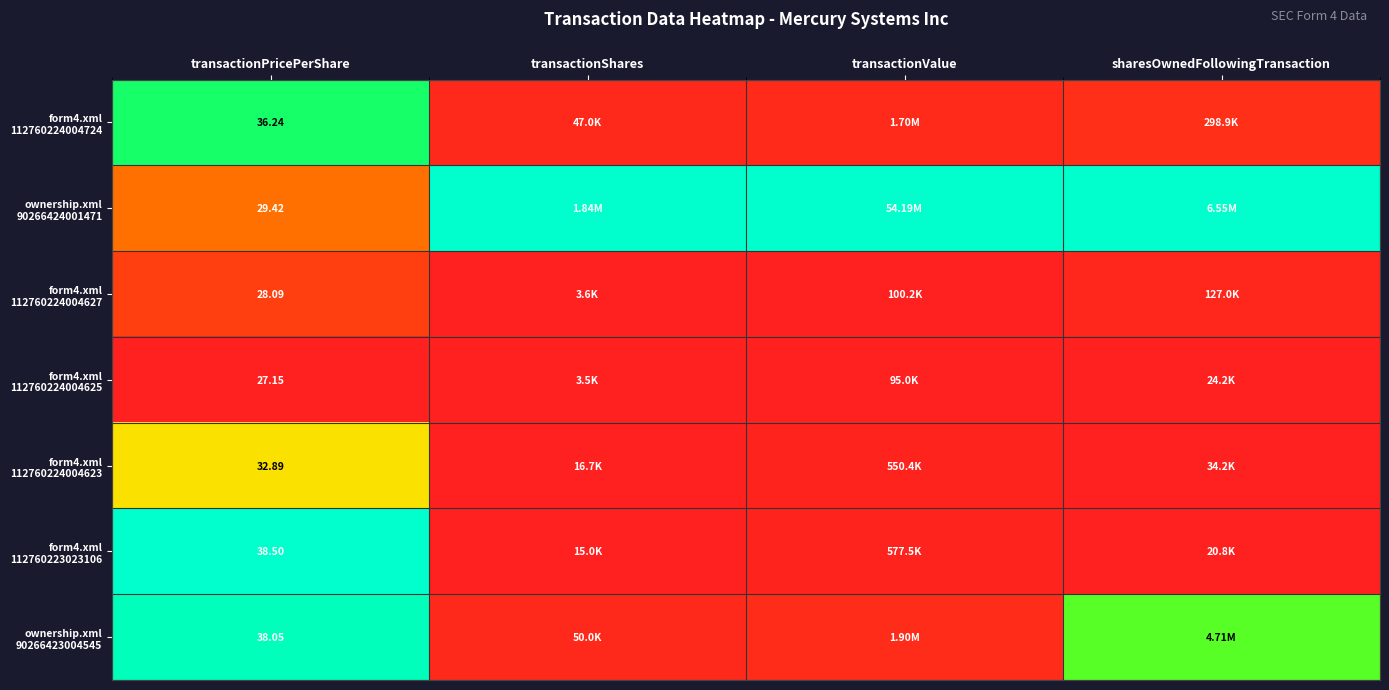

At sharesOwnedFollowingTransaction, list the series in order from smallest to largest.

form4.xml 112760223023106, form4.xml 112760224004625, form4.xml 112760224004623, form4.xml 112760224004627, form4.xml 112760224004724, ownership.xml 90266423004545, ownership.xml 90266424001471